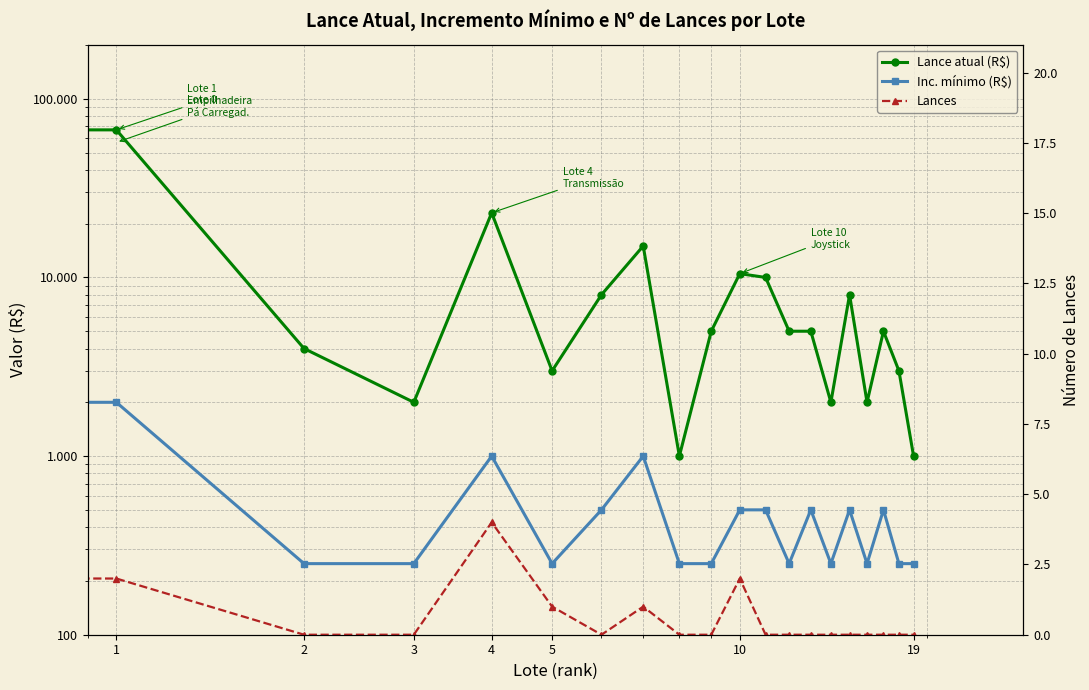

Which series has the largest total across all categories?

Lance atual (R$)